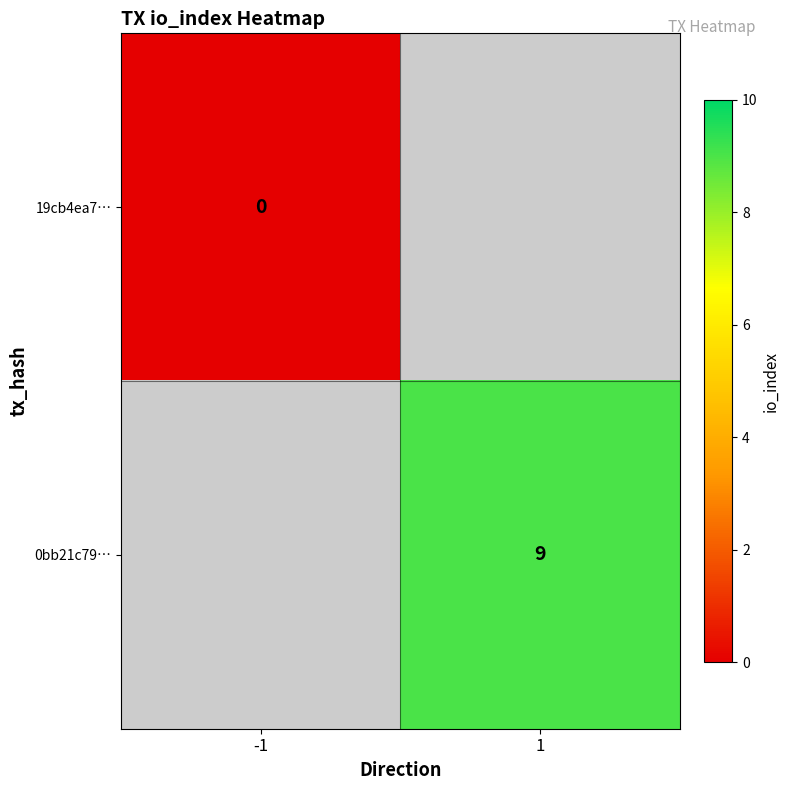

Which category has the lowest value across all series?

-1